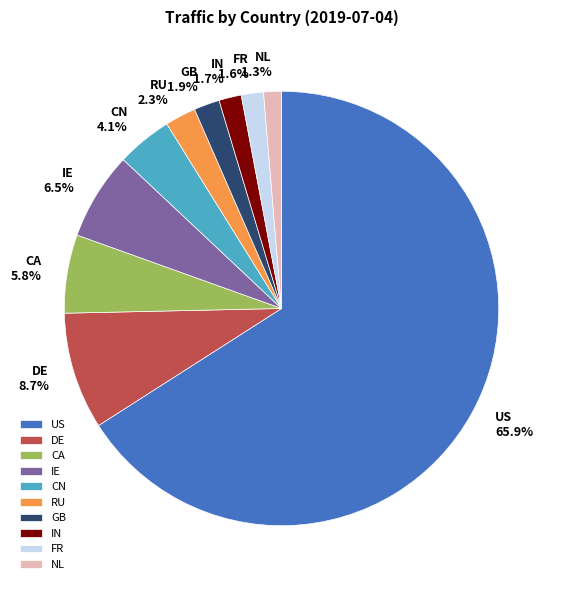

Approximately how many times larger is the value at CA compared to CN?

1.4